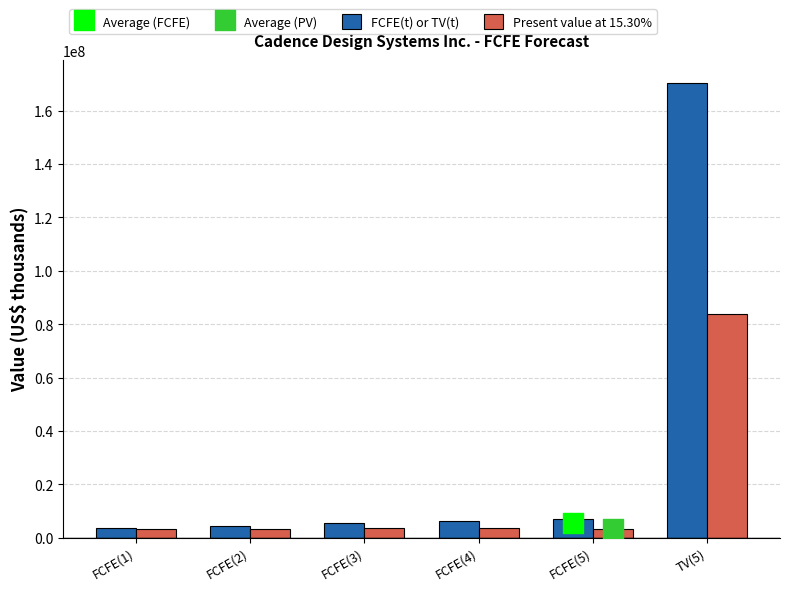

Which series has the largest total across all categories?

FCFE(t) or TV(t)